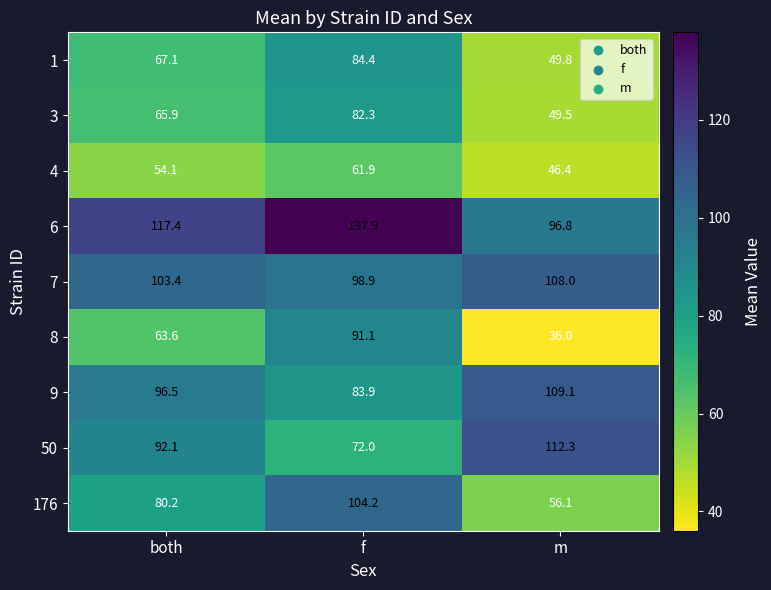

How many values in the 6 series exceed 117?

2